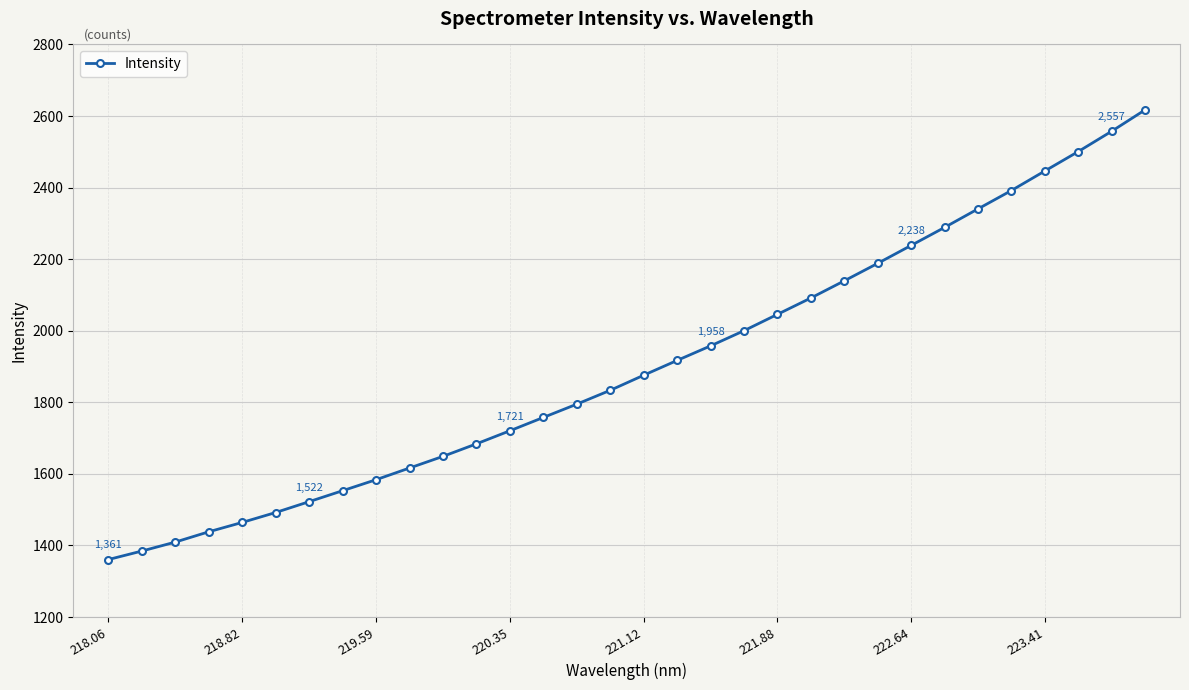

What is the maximum value shown in the chart?

2617.0